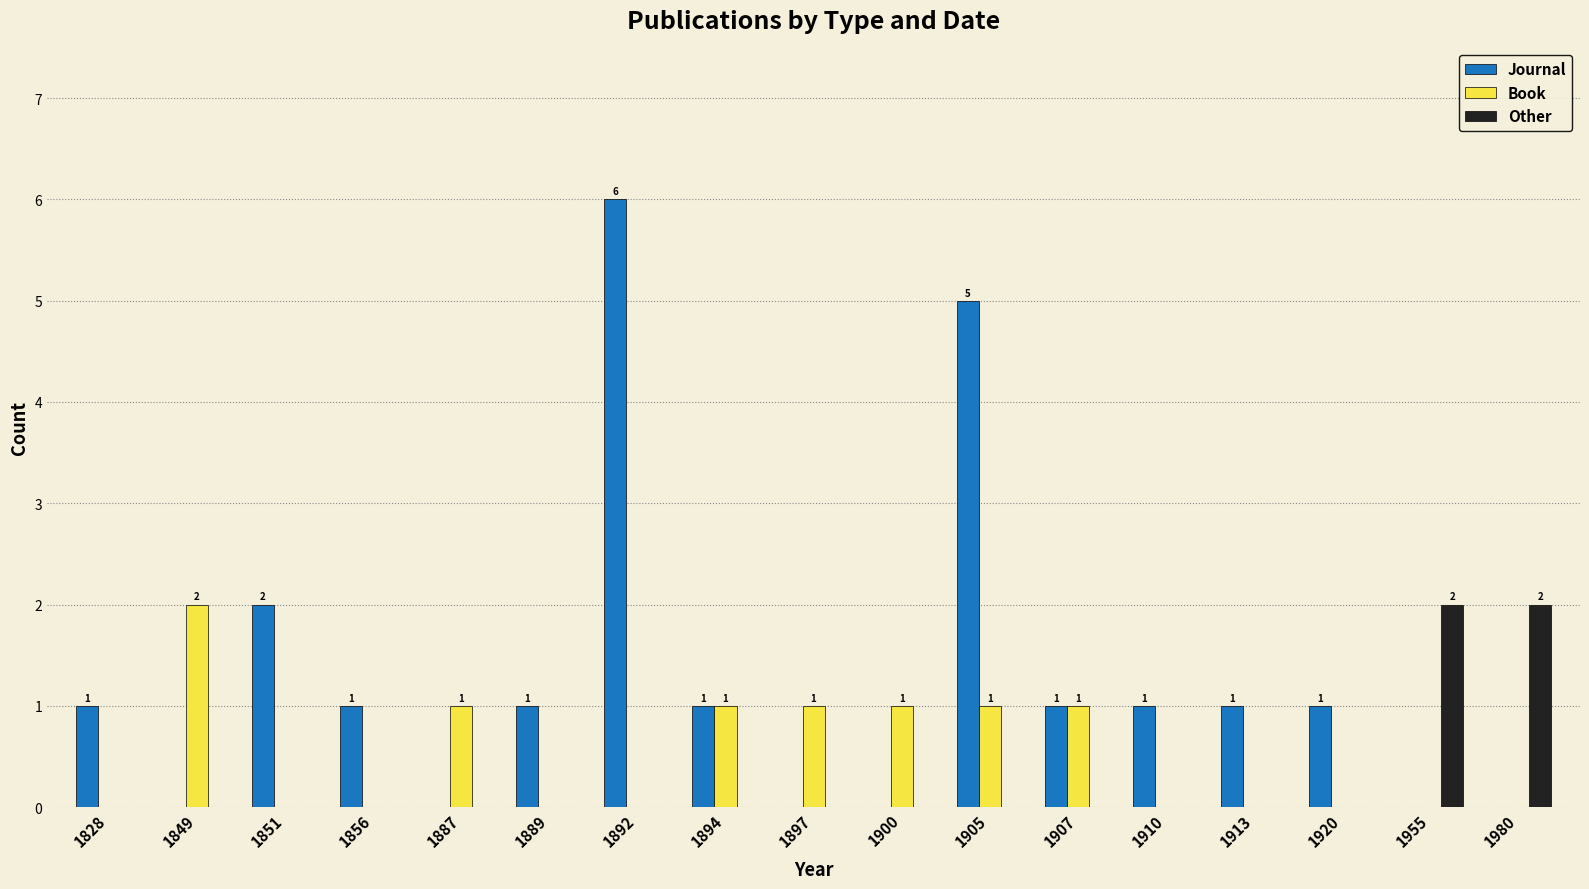

Count the number of categories in the chart.

17